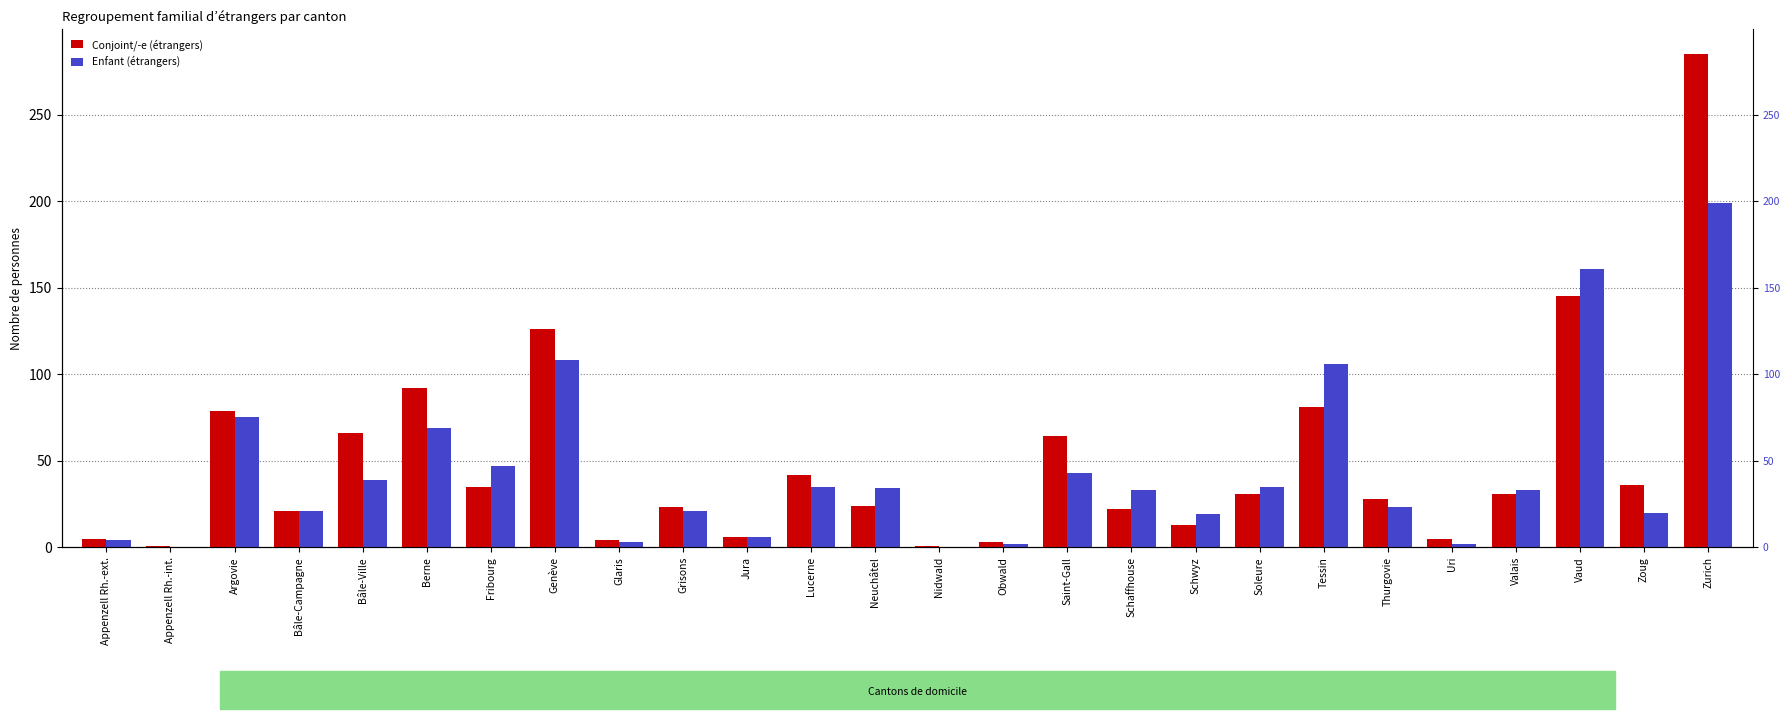

What is the total value across all series at Bâle-Ville?

105